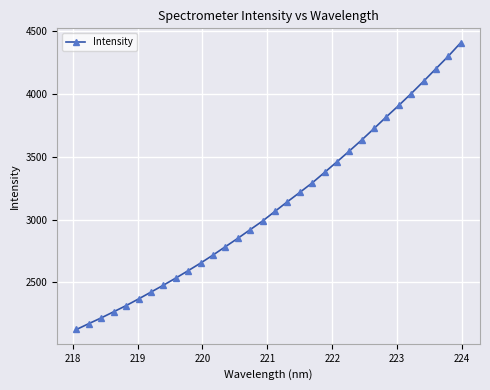

What is the smallest value displayed?

2123.3